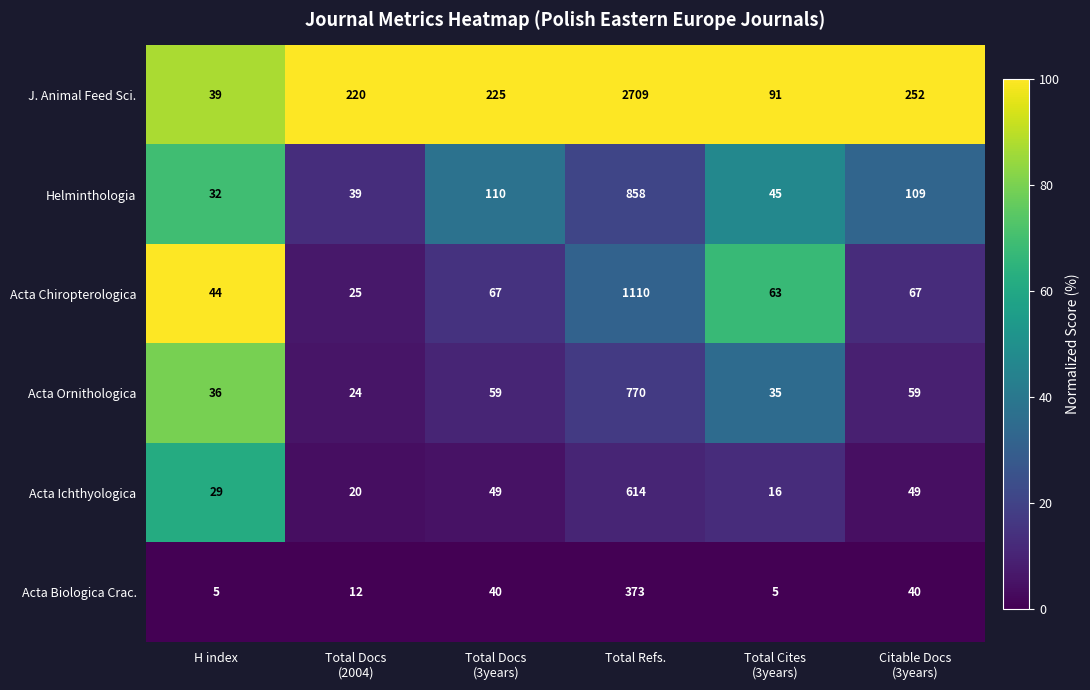

Which series has the largest total across all categories?

J. Animal Feed Sci.